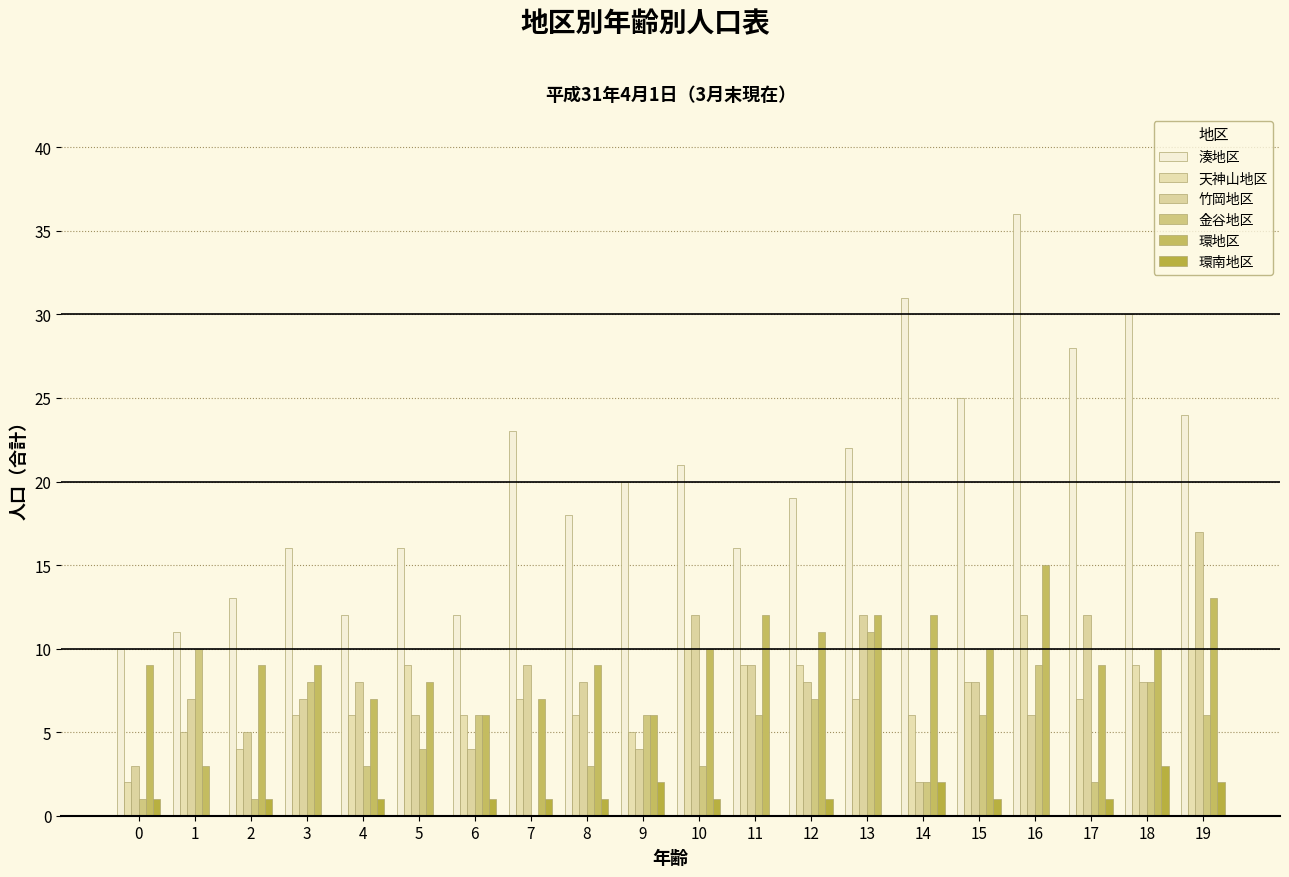

At which category is the sum across all series the highest?

16